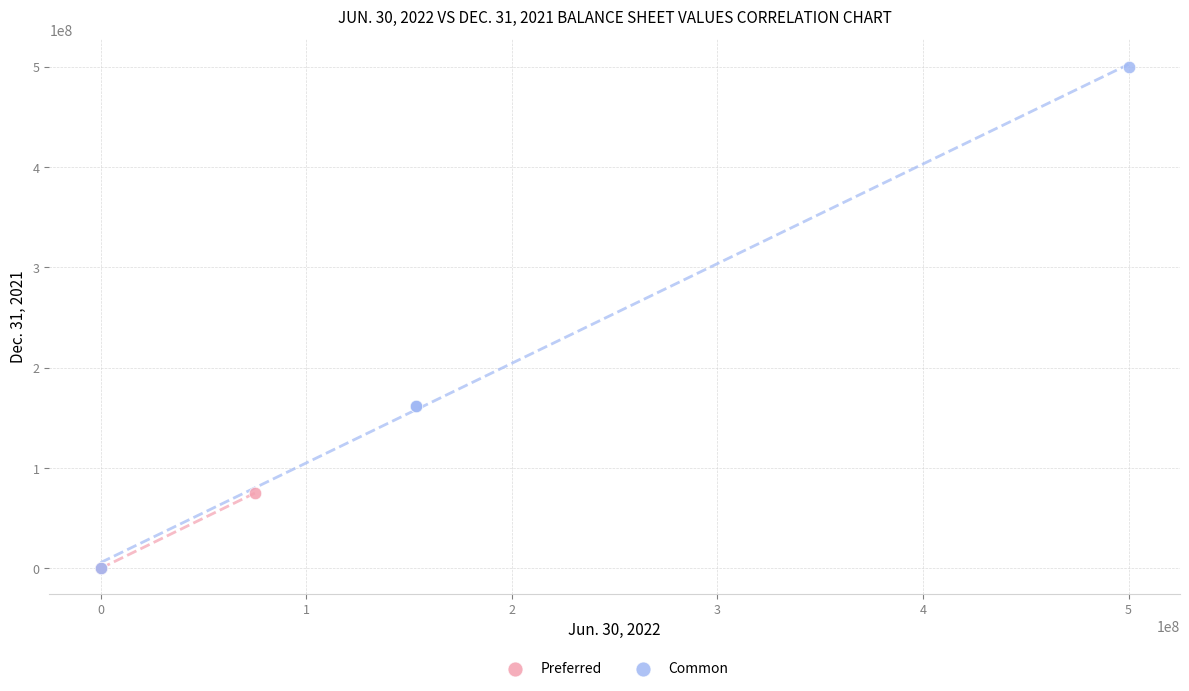

Which series has the largest Y range (max minus min)?

Common